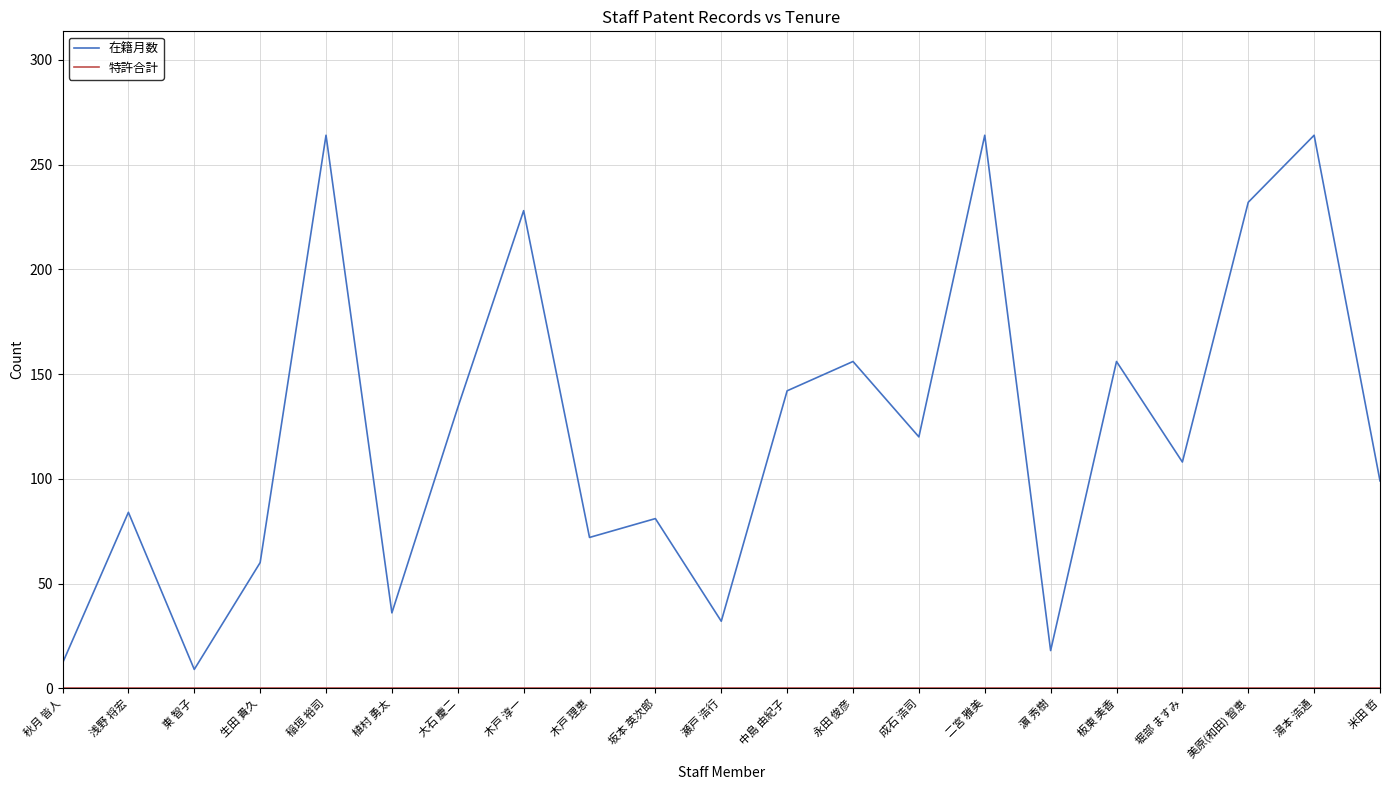

Does the chart display data point markers on the line(s)?

No